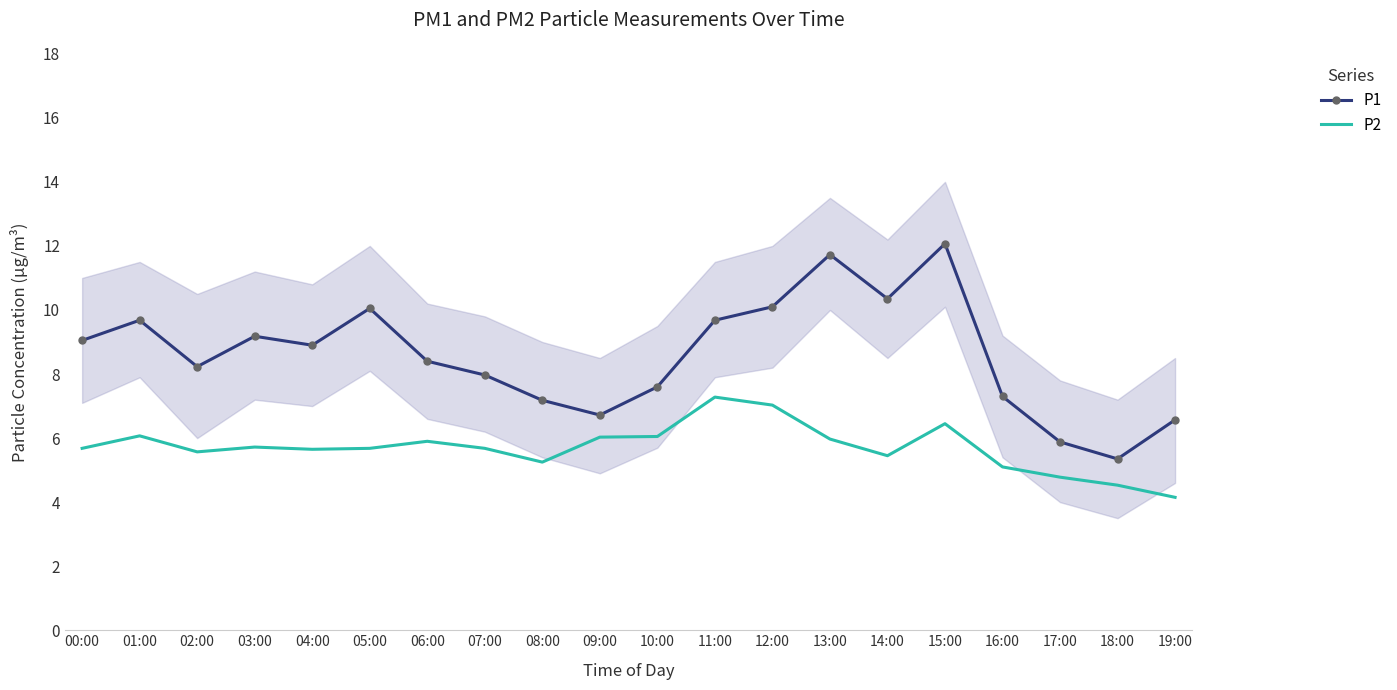

Which category has the lowest value in the P1 series?

18:00